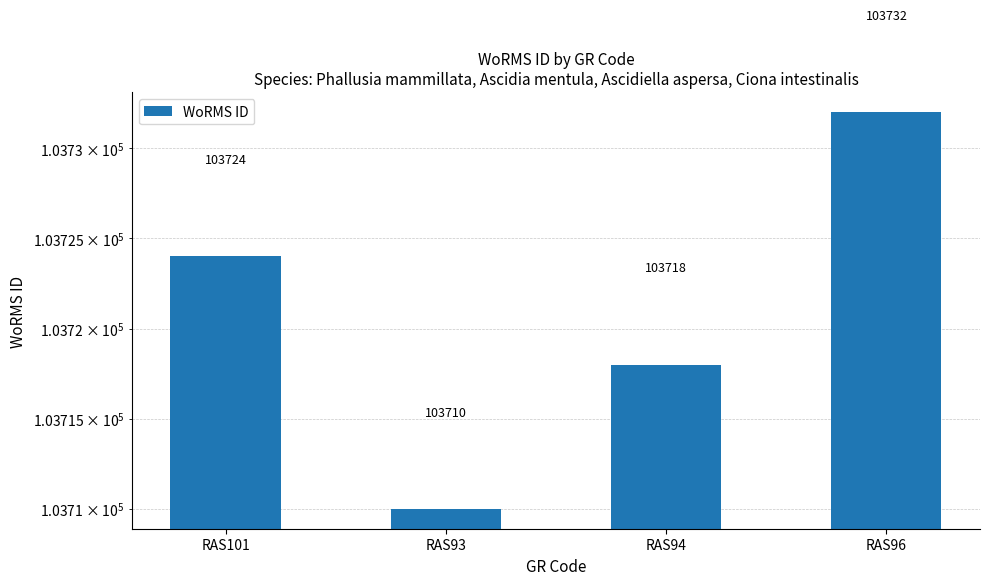

The chart shows a value of 61126 at RAS94. True or false?

False